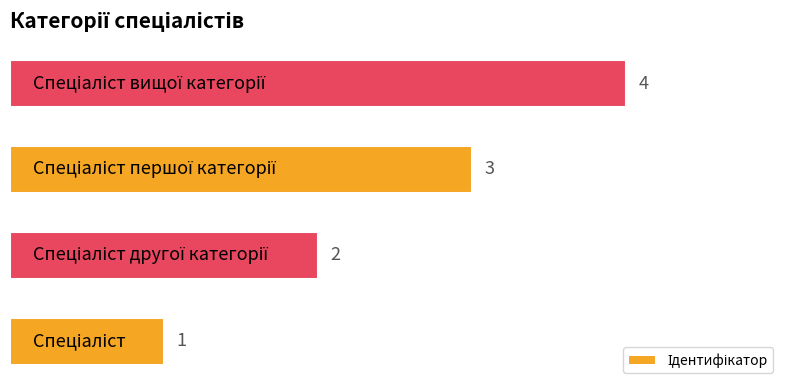

What is the sum of all values?

10